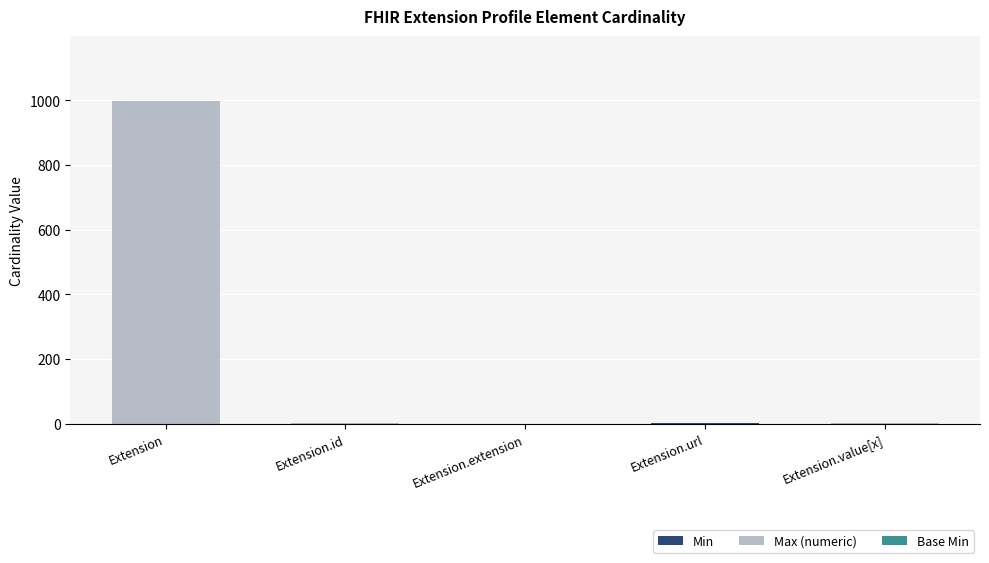

What is the total value across all series at Extension?

999